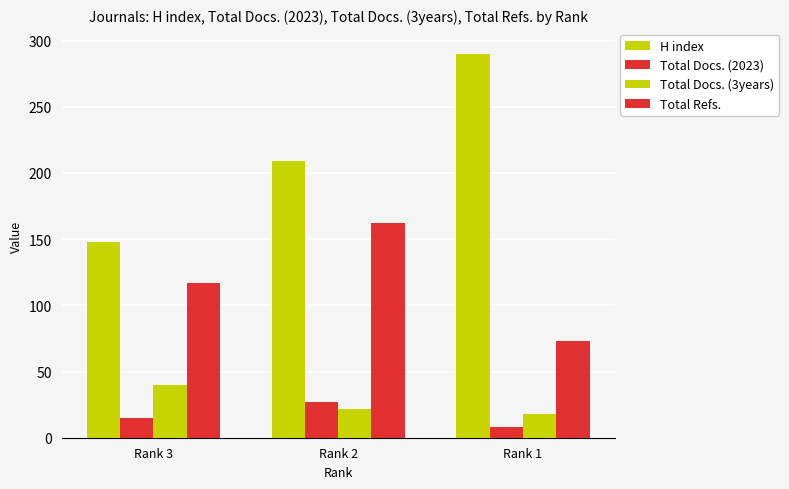

Which series has the largest total across all categories?

H index